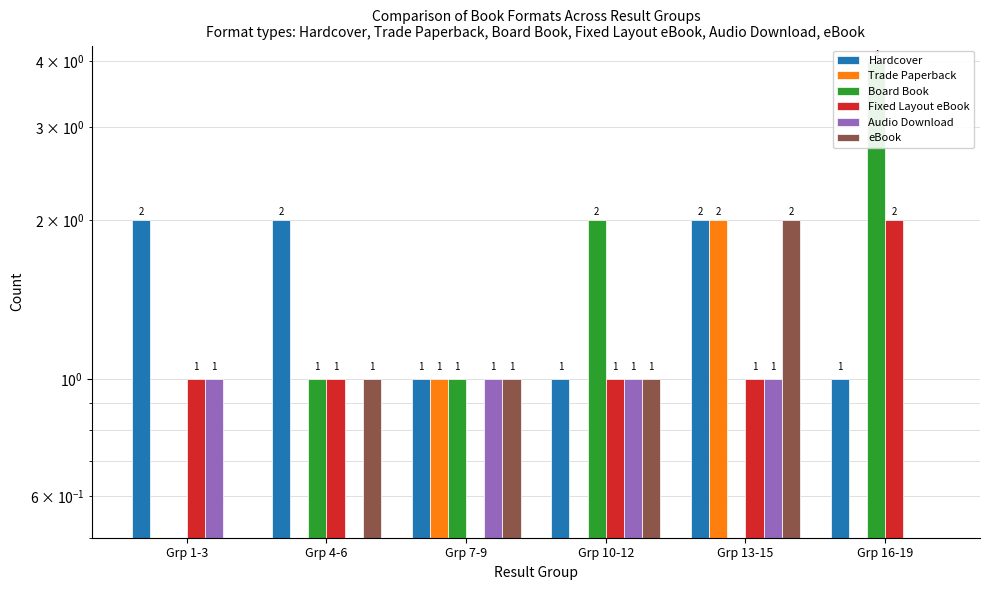

What is the difference between the highest and lowest values at Grp 1-3?

2